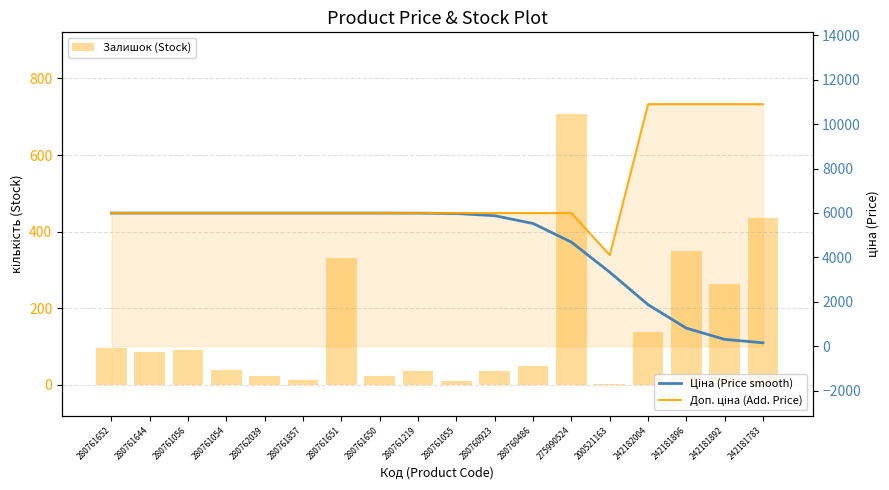

What is the sum of the Доп. ціна (Add. Price) values at 242182004 and 280761651?

16899.8